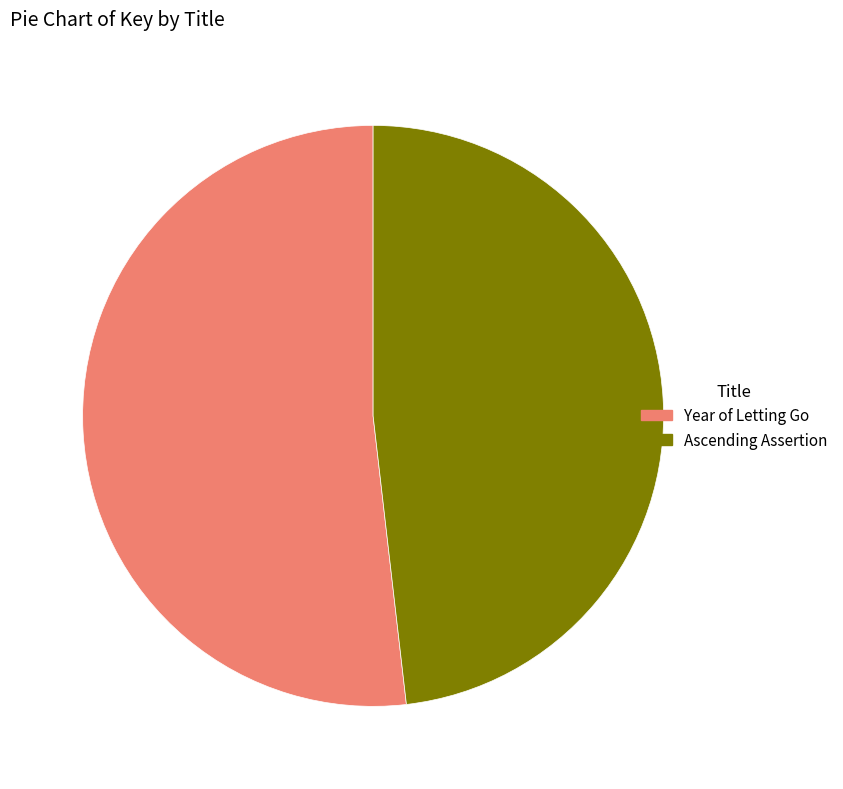

Count the number of slices in the pie.

2